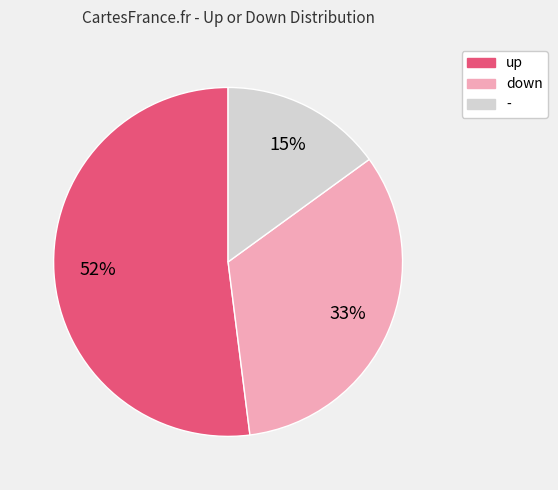

The down slice represents 33% of the pie. True or false?

True